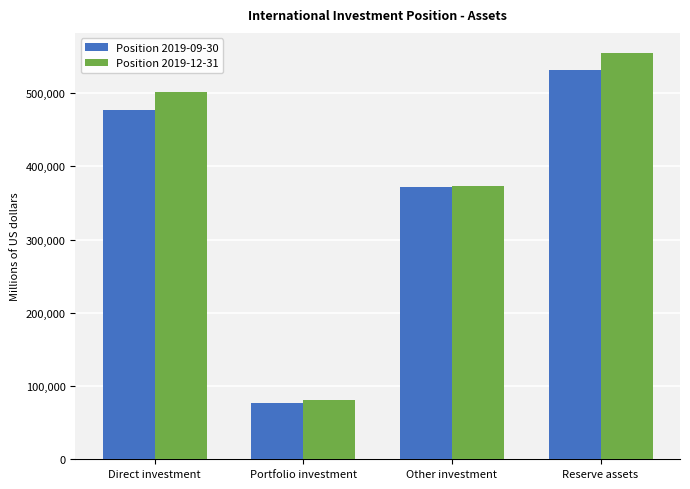

Reading right to left, list all the values displayed in this chart.

Position 2019-09-30: Reserve assets=530922.9	Other investment=372219.1	Portfolio investment=76389.2	Direct investment=476506.8
Position 2019-12-31: Reserve assets=554359.5	Other investment=373134.0	Portfolio investment=80294.4	Direct investment=501156.7